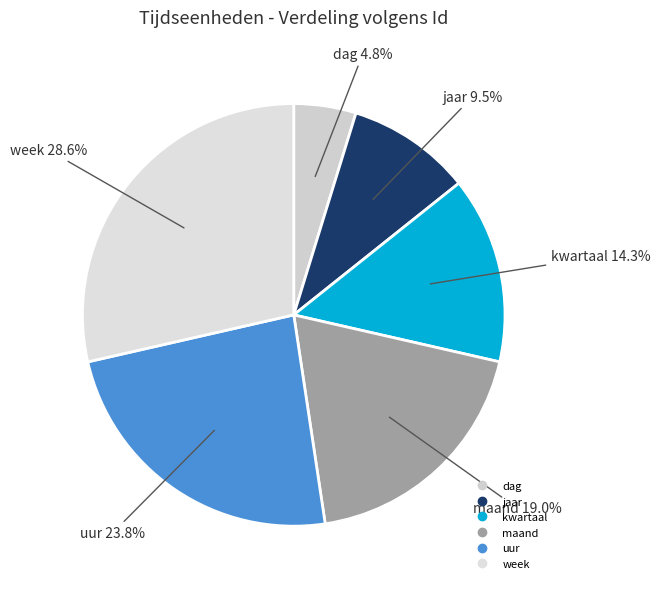

How many slices are in this pie chart?

6